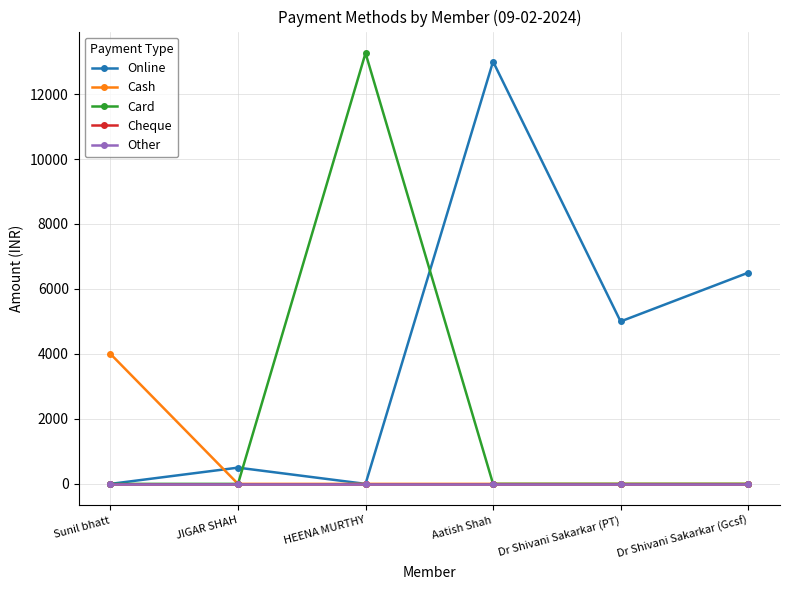

List the series in order of their peak value, lowest first.

Cheque, Other, Cash, Online, Card